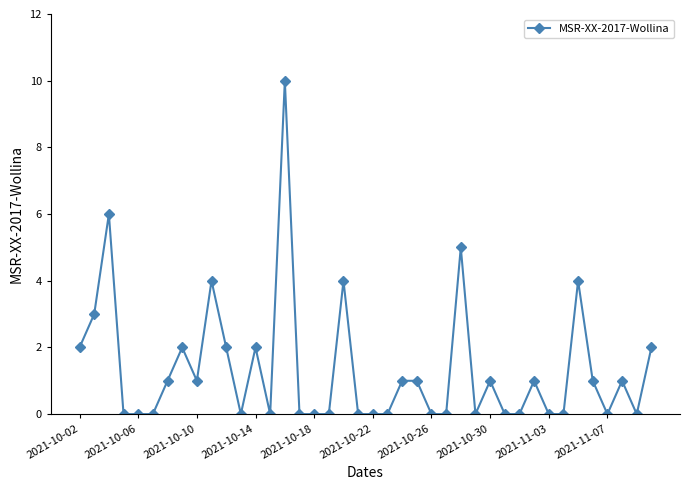

True or false: there are more than 0 points higher than both neighbors.

True